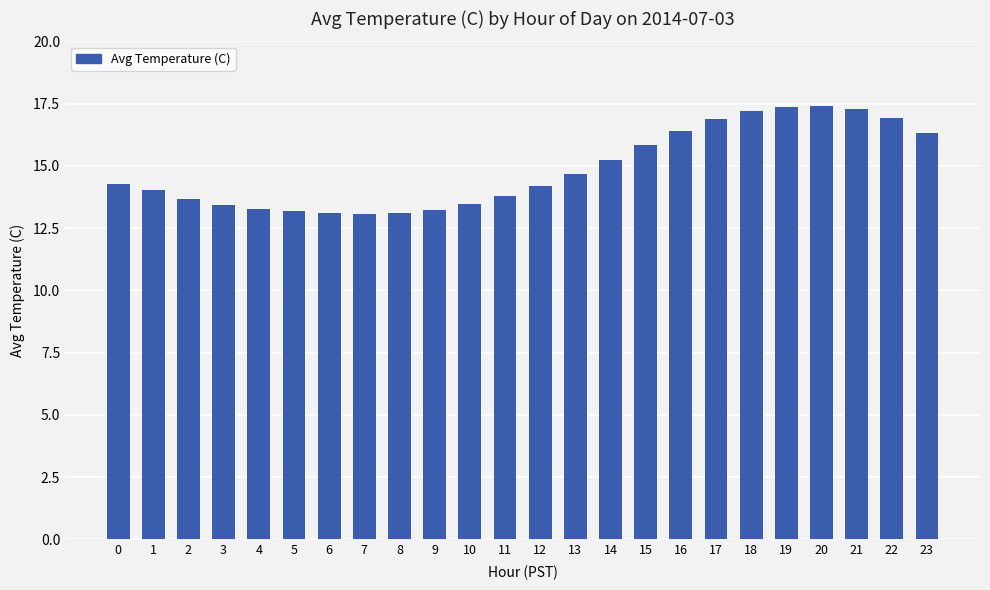

How many bars are there in total?

24